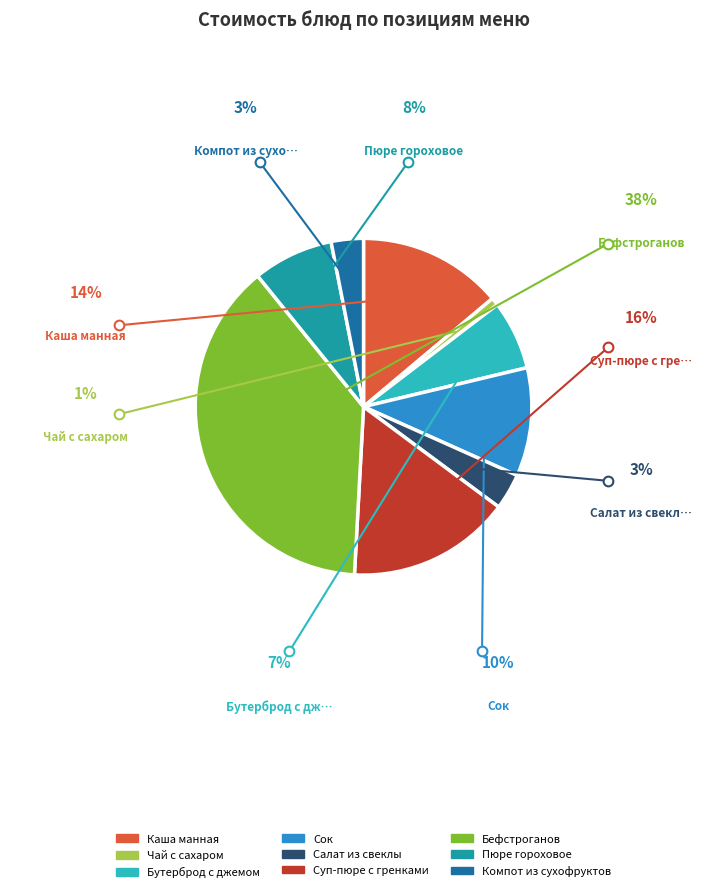

What is the smallest slice in the pie chart?

Чай с сахаром